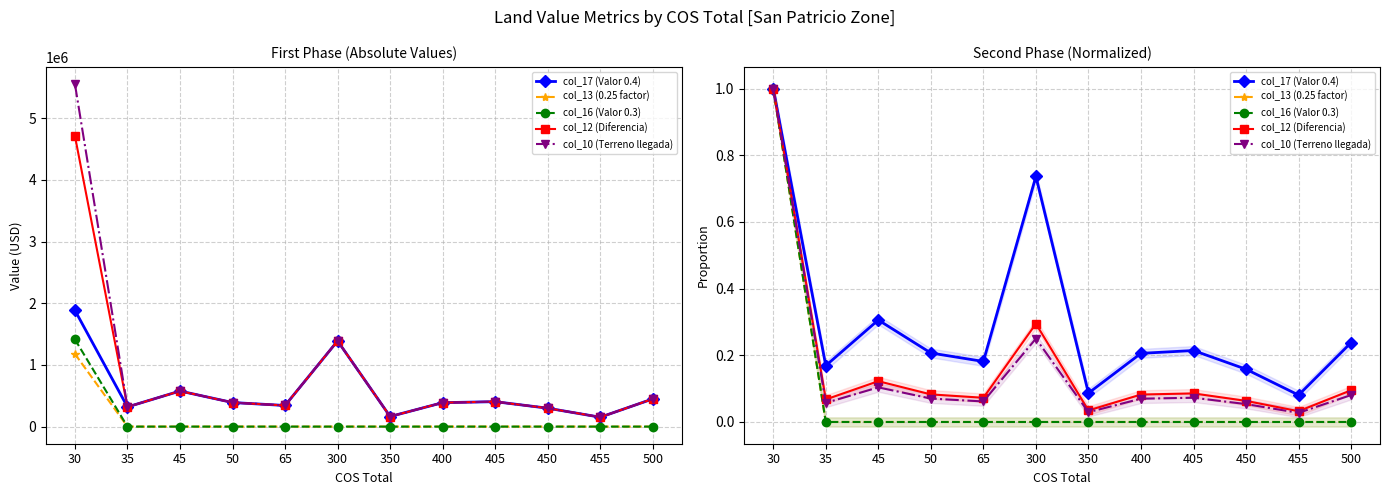

Which series has the widest spread of values?

col_13 (0.25 factor)